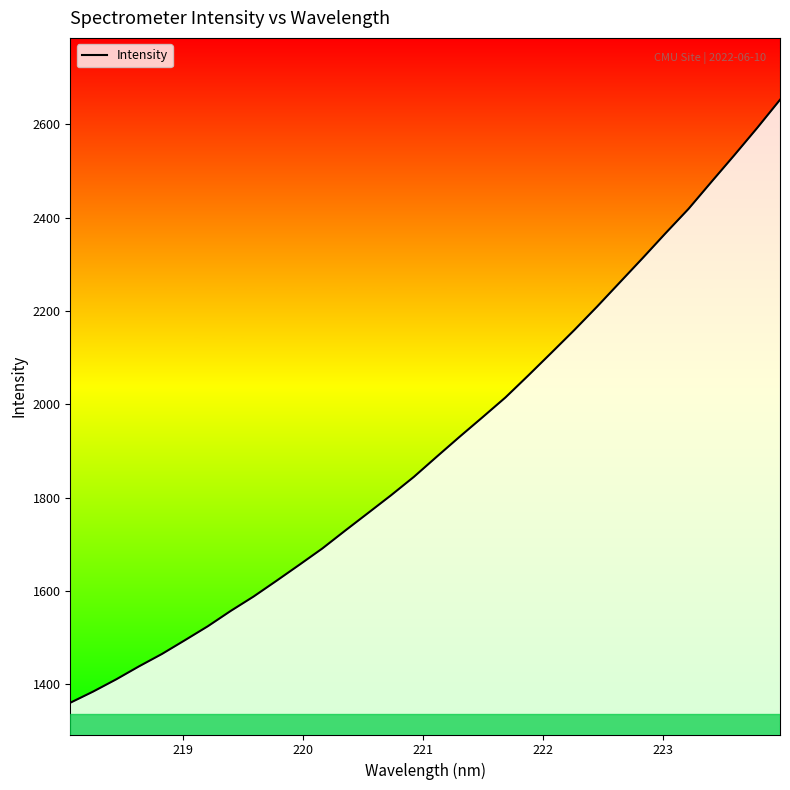

What is the smallest value displayed?

1360.8